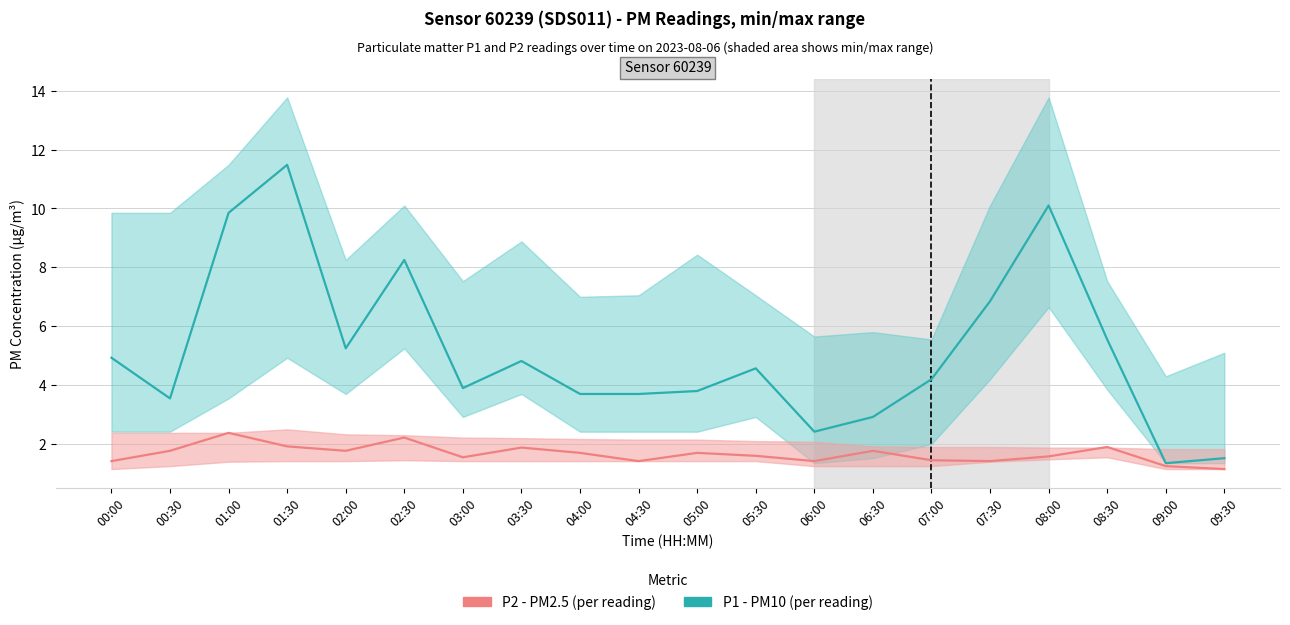

What is the difference between the maximum and minimum values in the P1 (PM10) series?

10.1